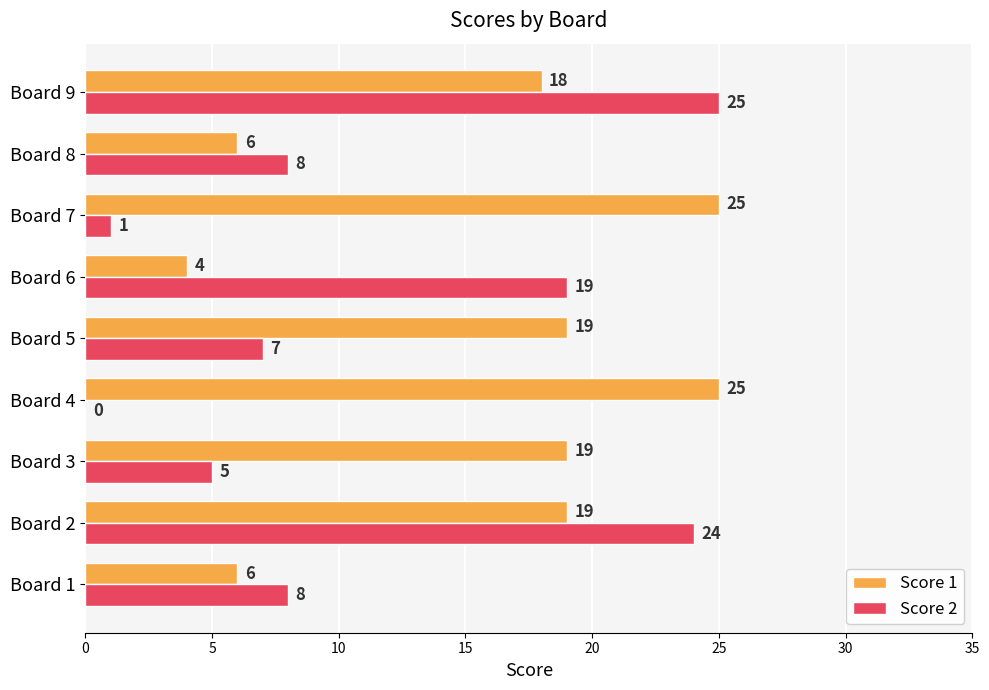

The Score 2 series shows 25 at Board 9. True or false?

True